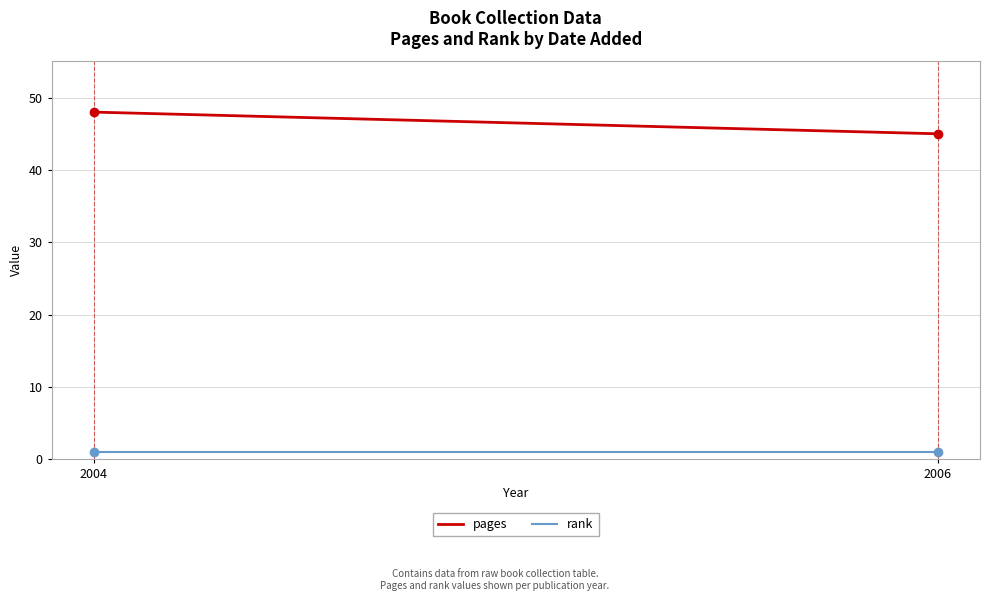

What is the sum of the pages values at 2006 and 2004?

93